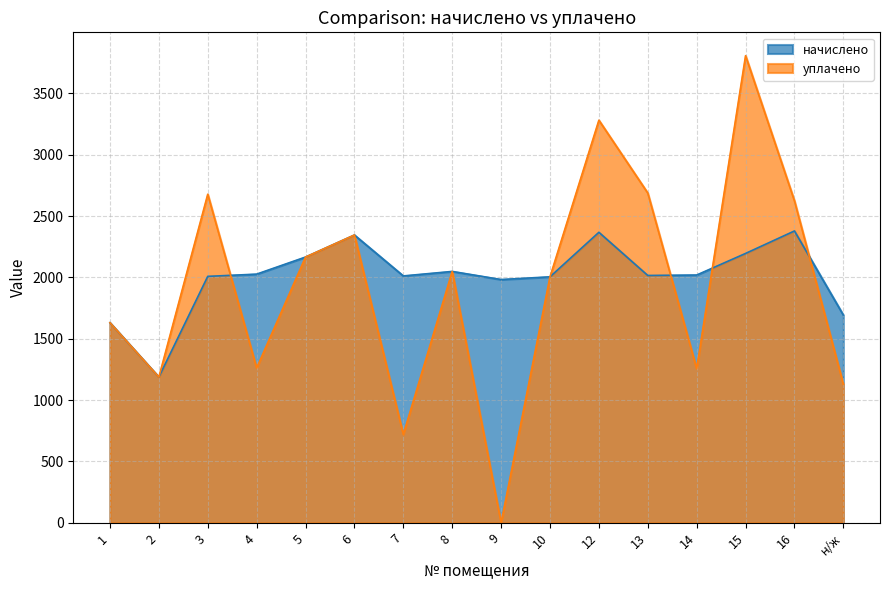

What is the difference between the highest and lowest values at 15?

1612.2